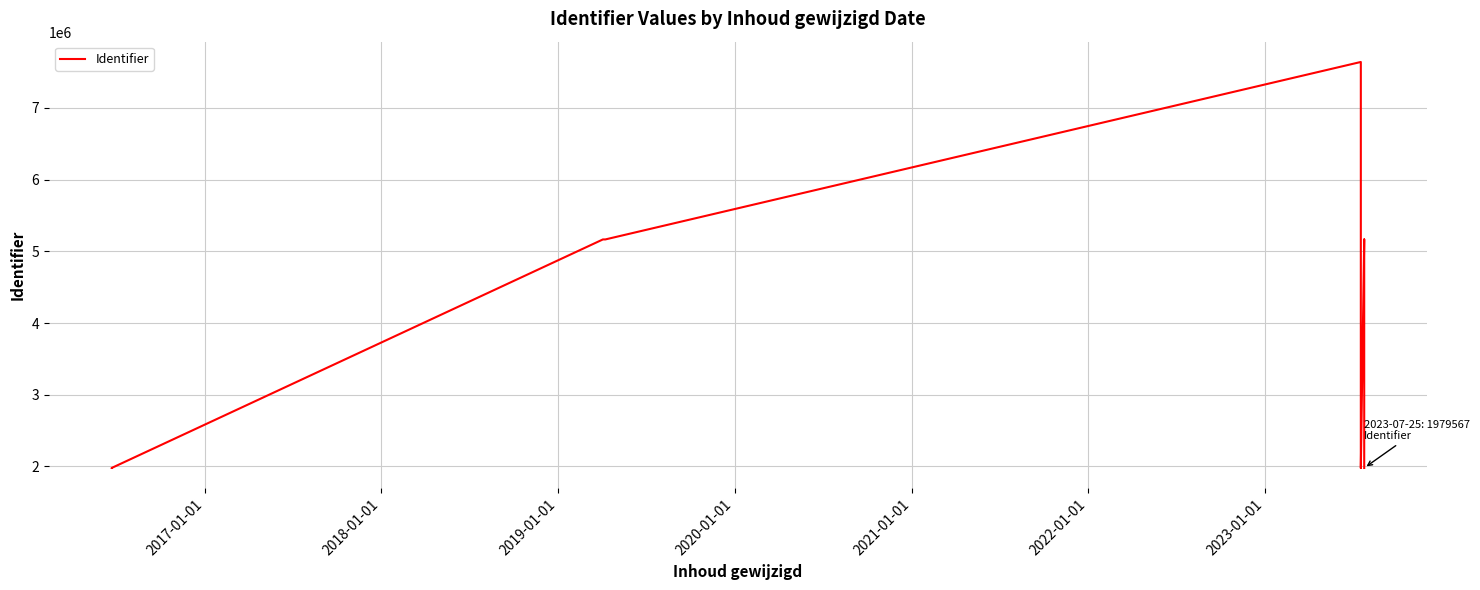

What is the value of the 4th point from the left?

5165912